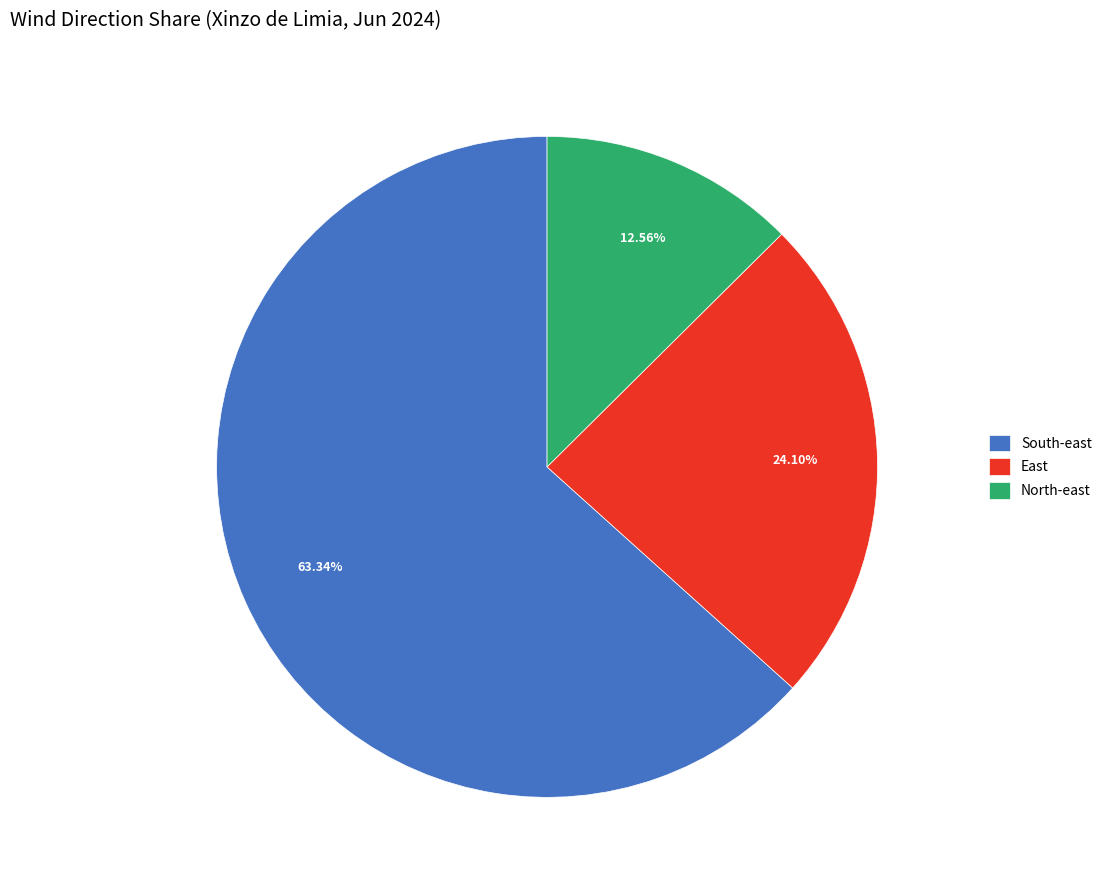

Do South-east and North-east together represent more than half of the pie?

Yes